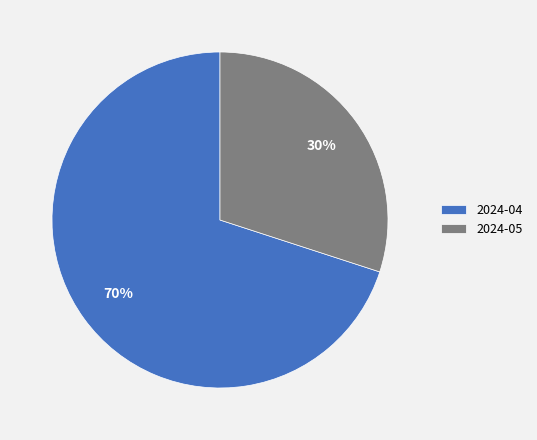

Which category has the smallest portion of the pie?

2024-05